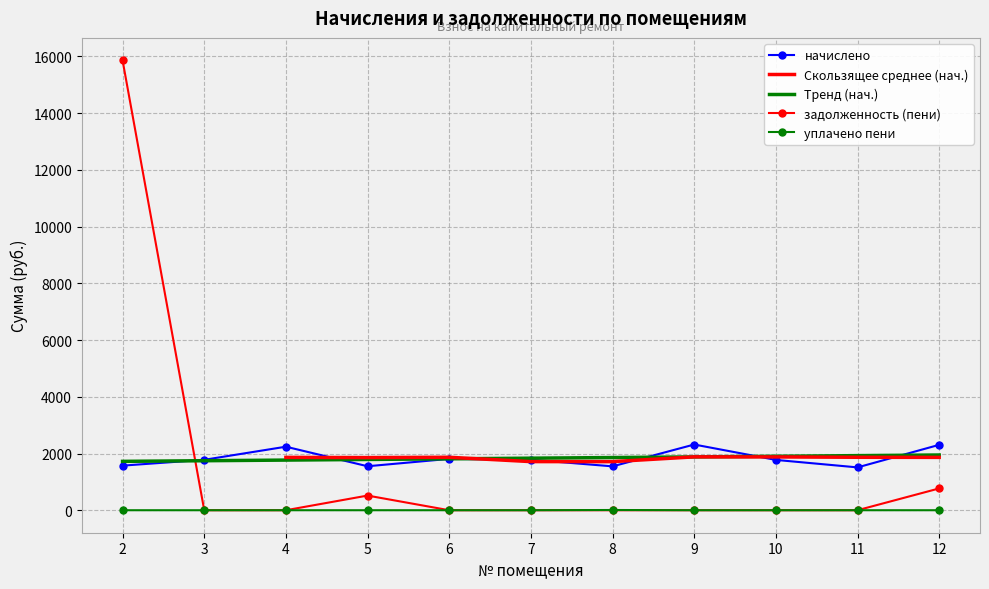

The value of задолженность (пени) at 5 is 516.9. True or false?

True